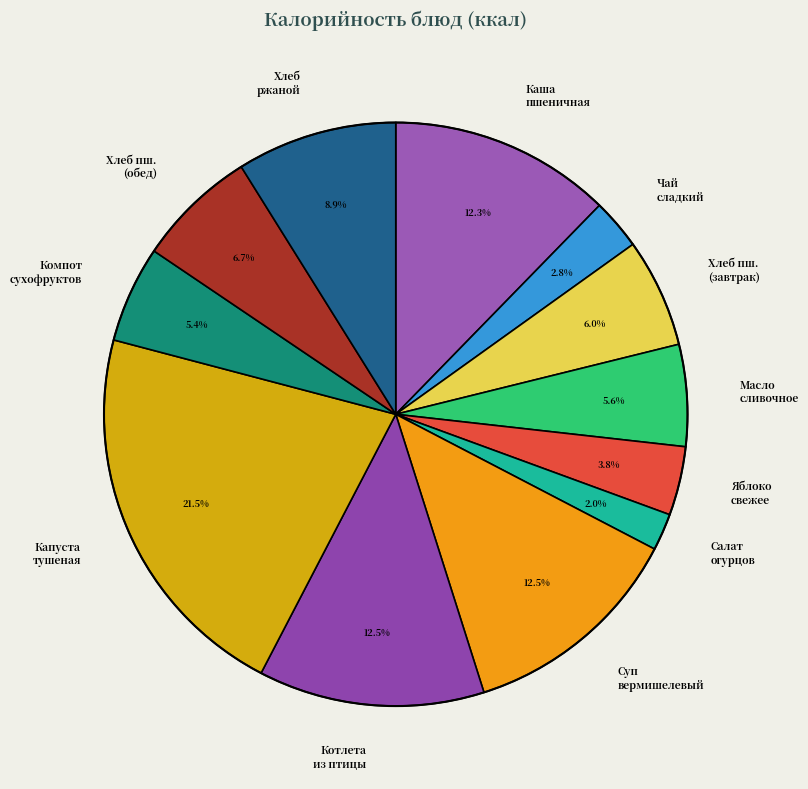

Between Хлеб ржаной and Каша пшеничная, which is larger?

Каша пшеничная